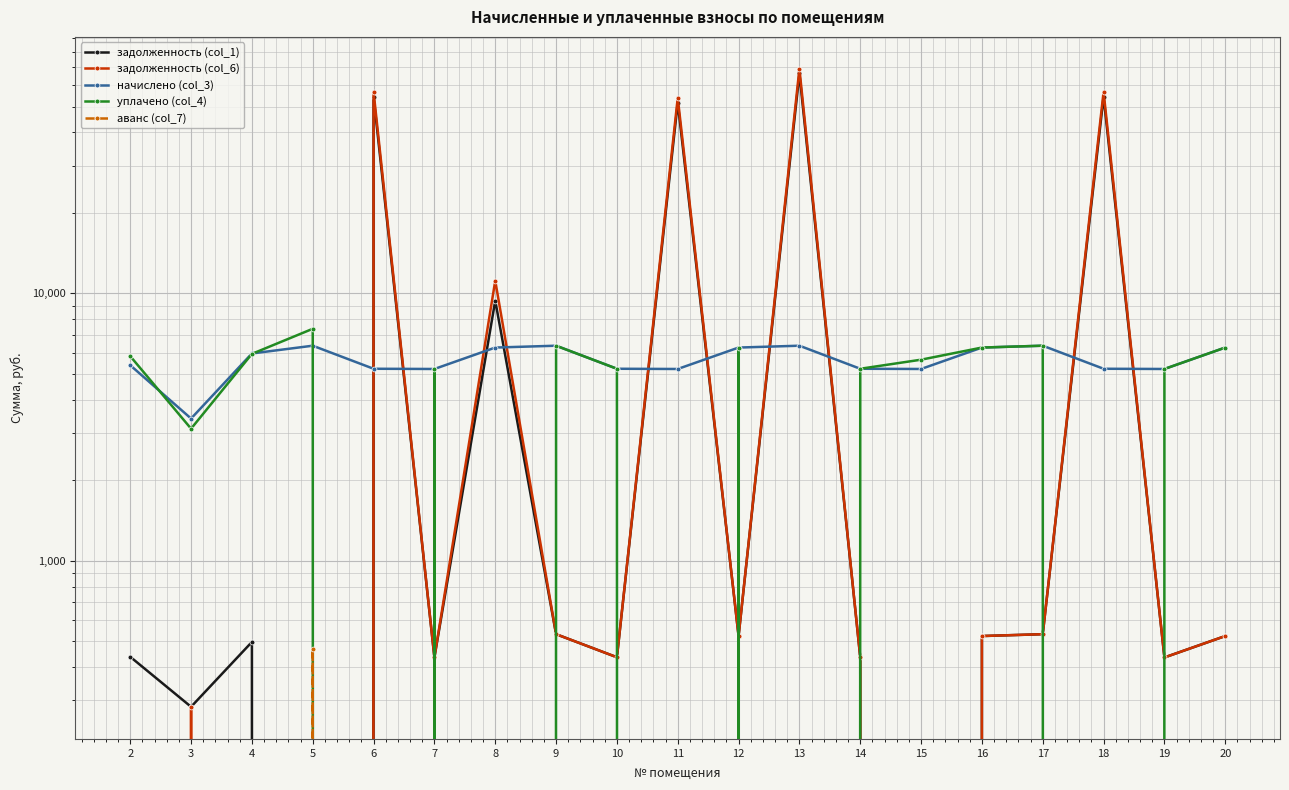

What is the sum of the задолженность (col_6) values at 3 and 12?

806.3